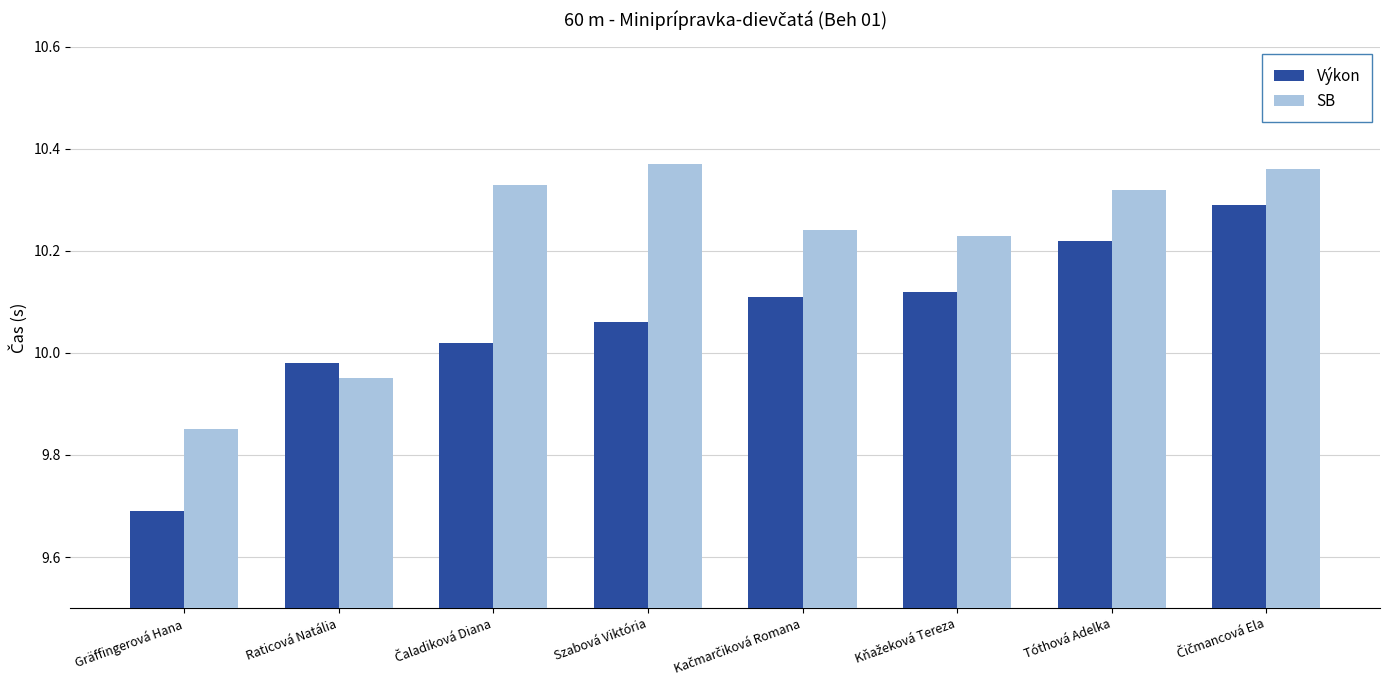

True or false: SB has a value of 2.5 at Szabová Viktória.

False